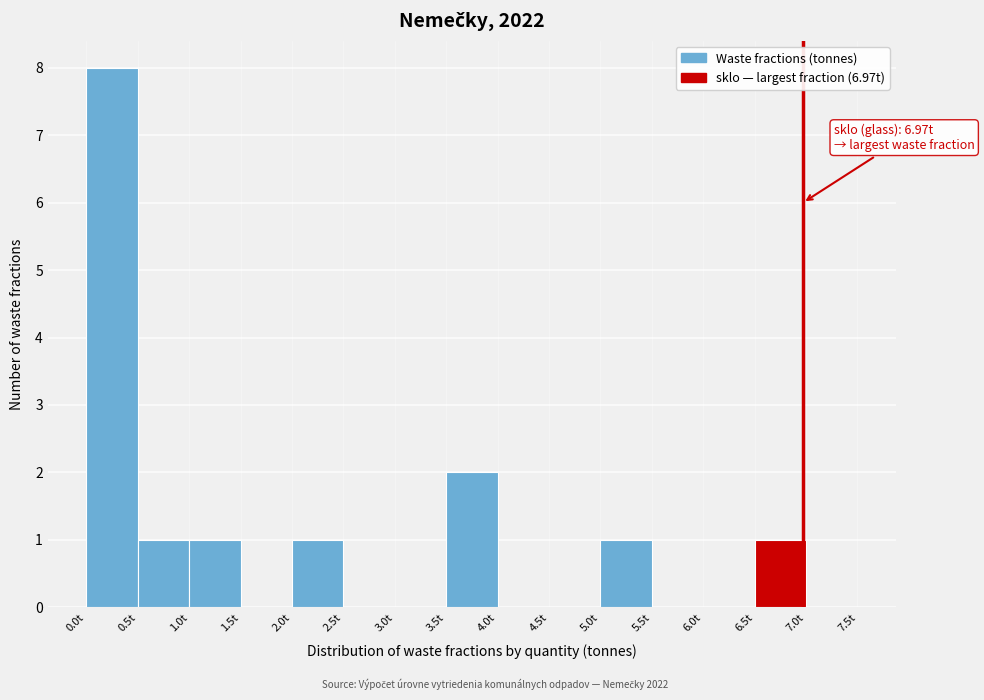

Over which range of the x-axis is the bar tallest?

0.0 to 0.5